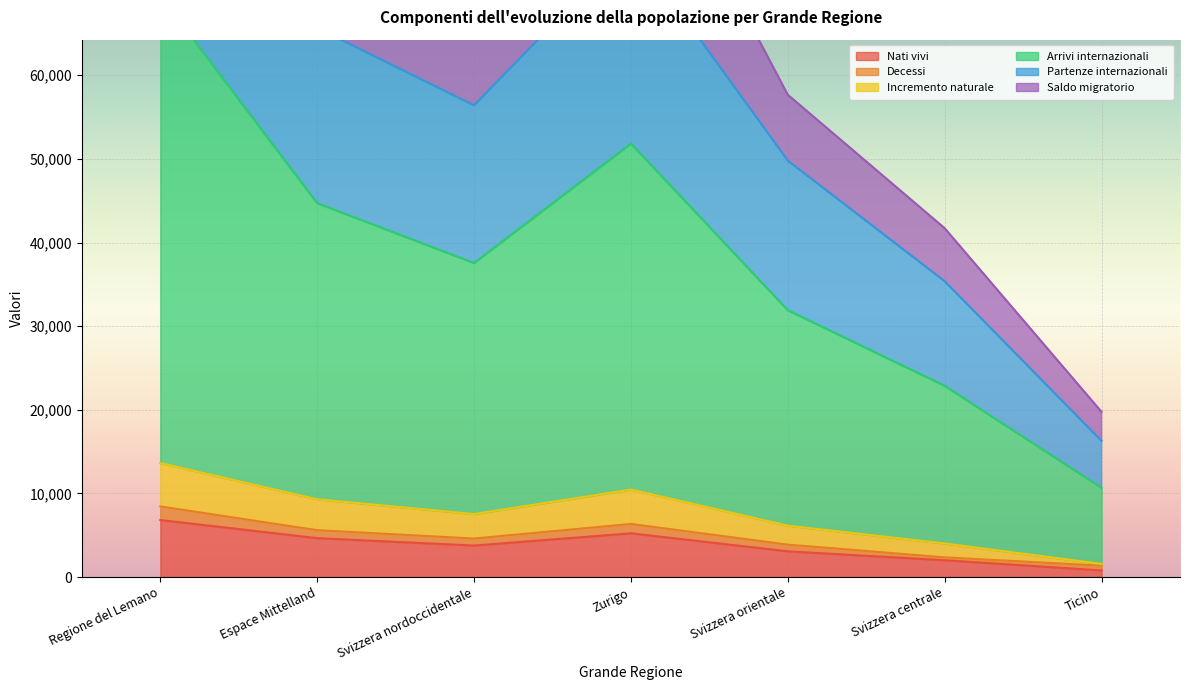

Is it true that Incremento naturale equals 10456 at Zurigo?

True